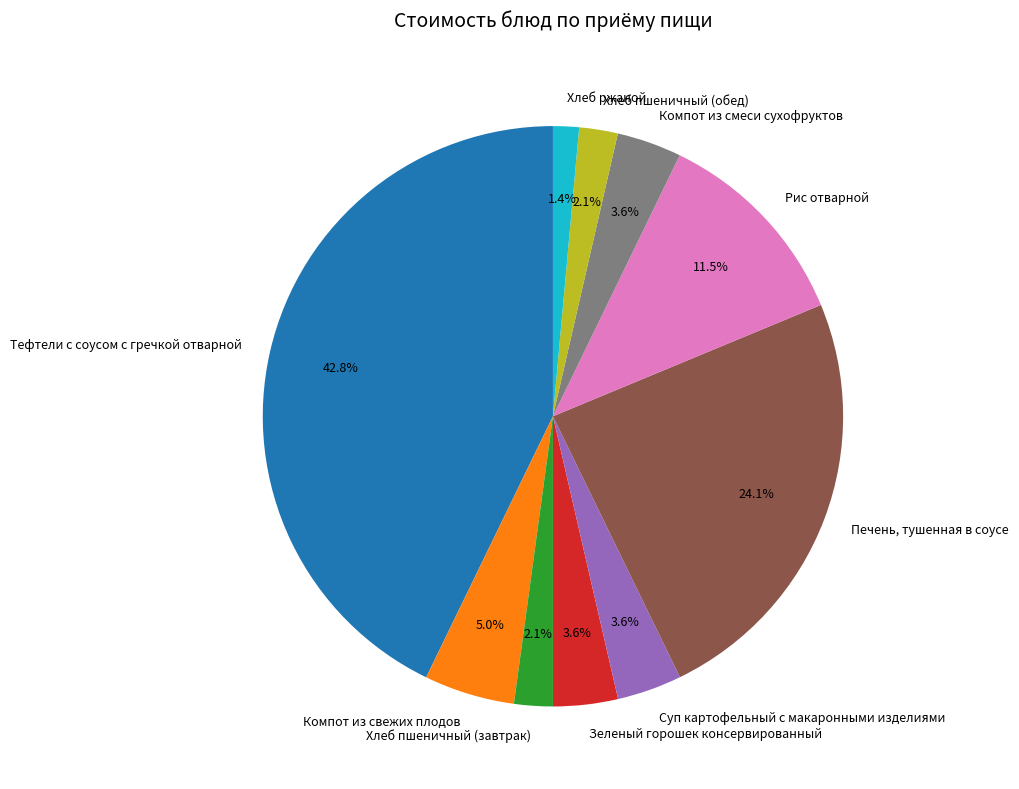

Is there a majority slice in this chart?

No